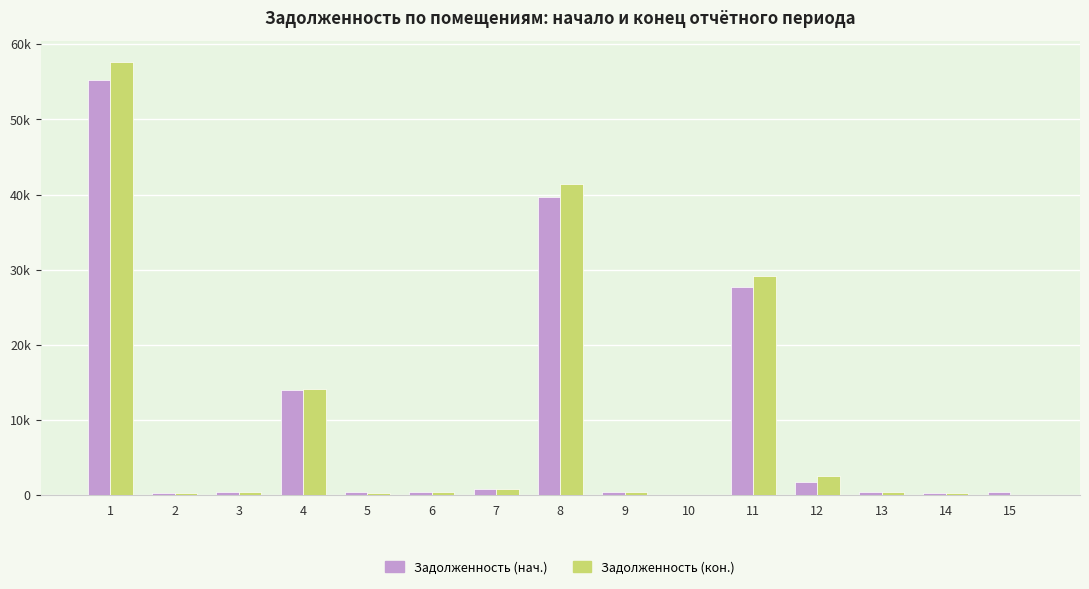

Are the bars horizontal?

No